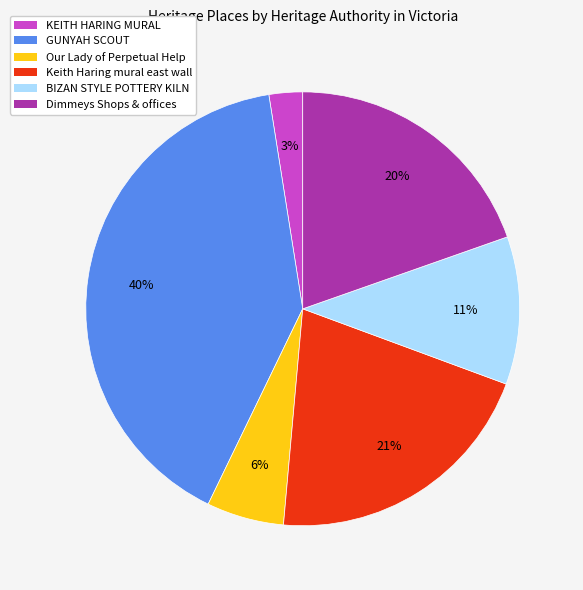

To the nearest percent, what portion does Our Lady of Perpetual Help represent?

6%